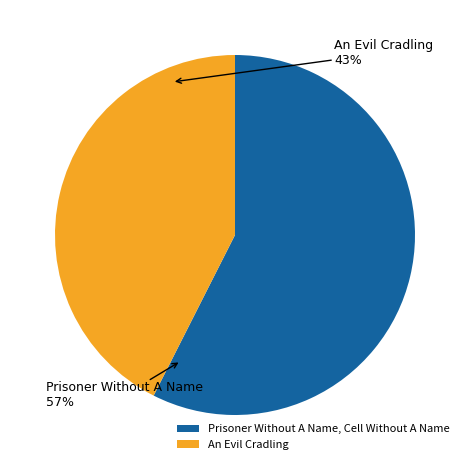

Does Prisoner Without A Name, Cell Without A Name represent more than half of the total?

Yes